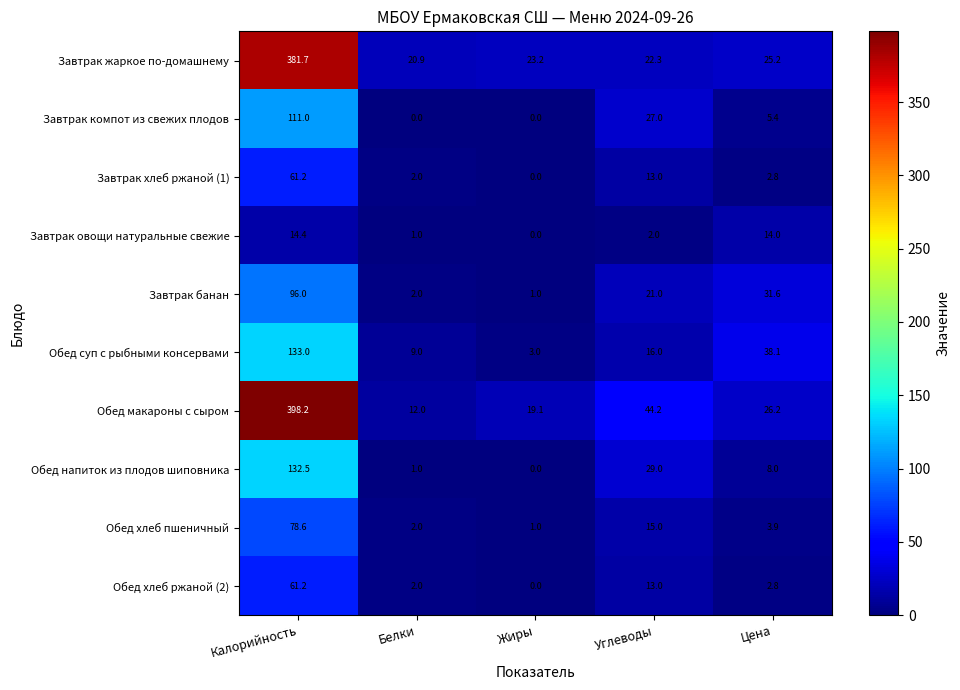

What is the difference between the maximum and minimum values in the Обед суп с рыбными консервами series?

130.0